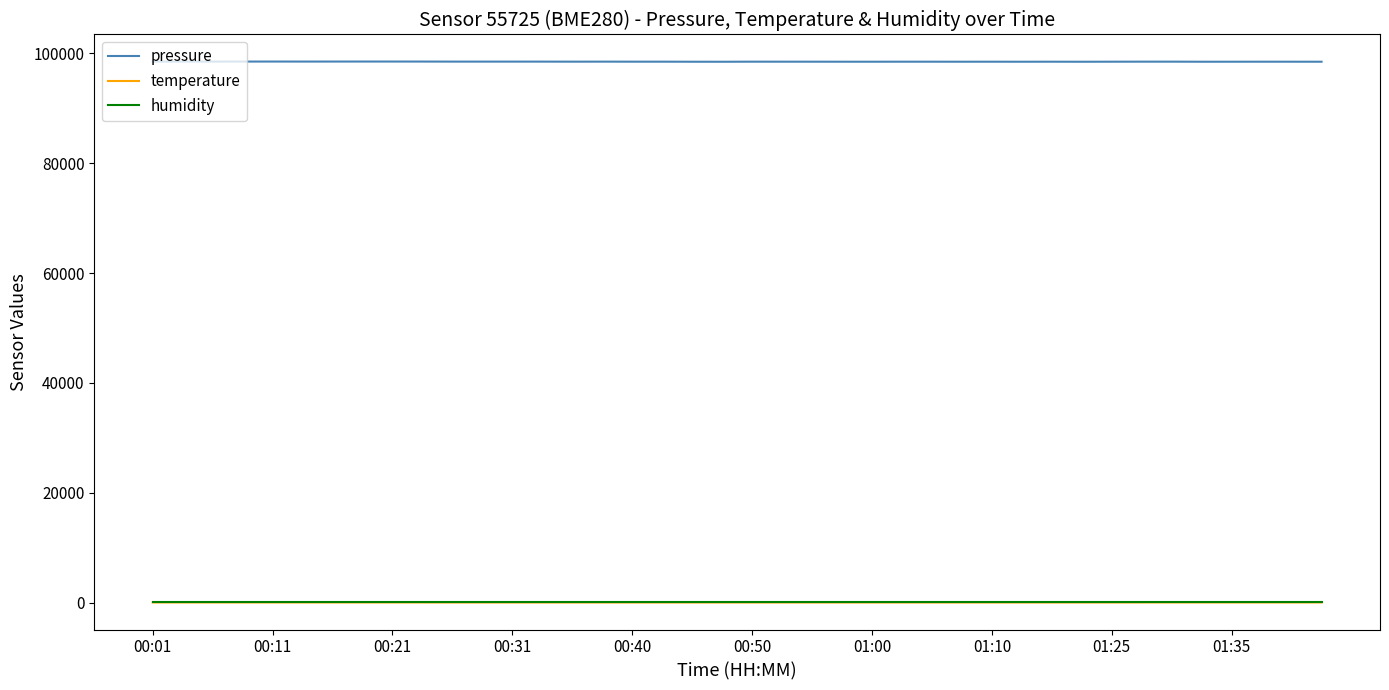

Count the number of data series in this chart.

3